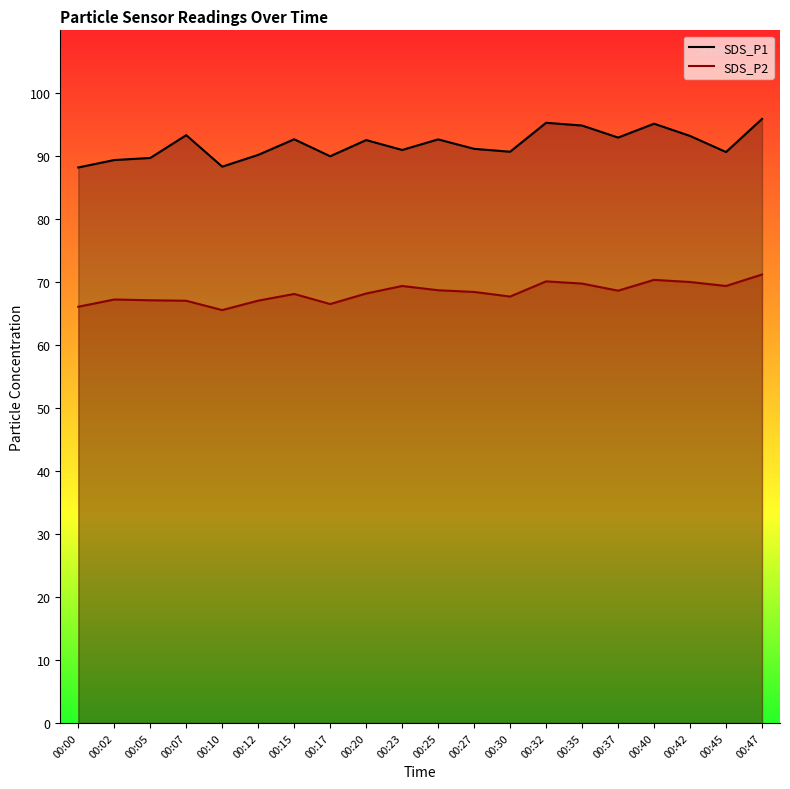

How many interior local peaks does the SDS_P2 series have?

5